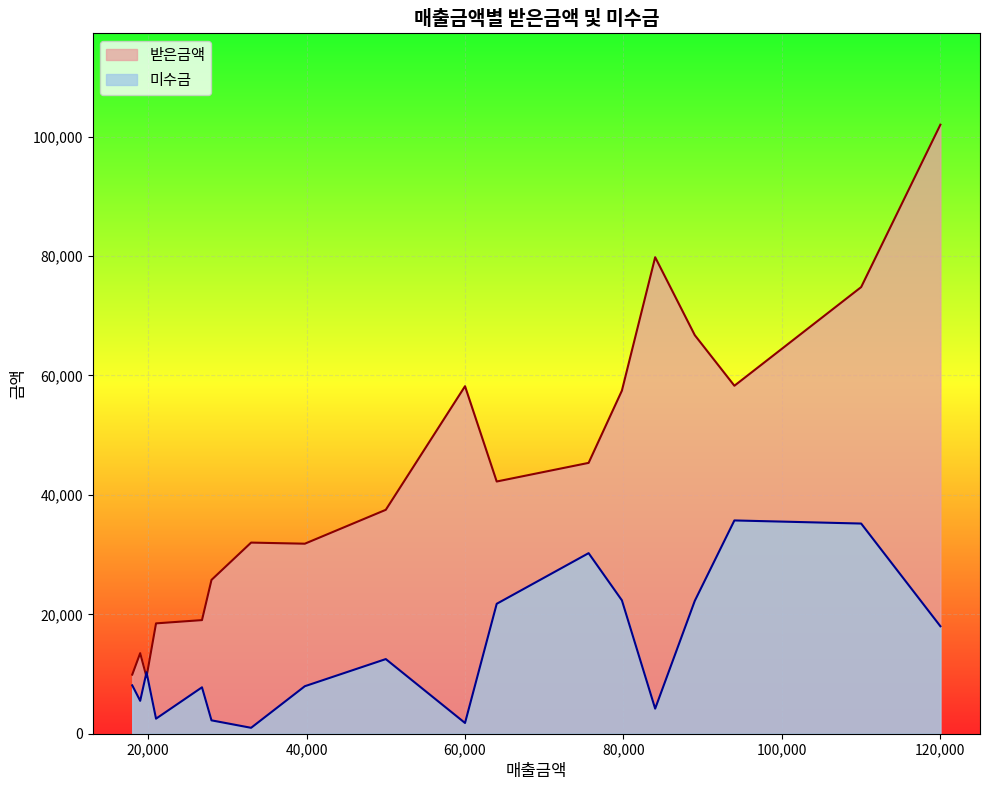

How many times do 미수금 and 받은금액 cross each other?

2